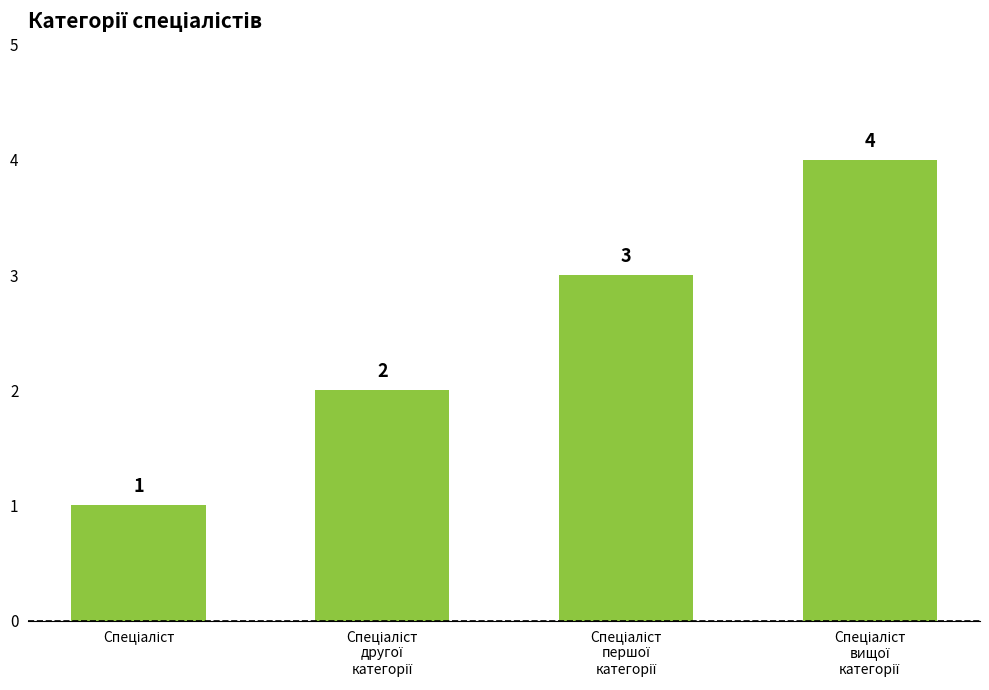

What is the greatest value displayed?

4